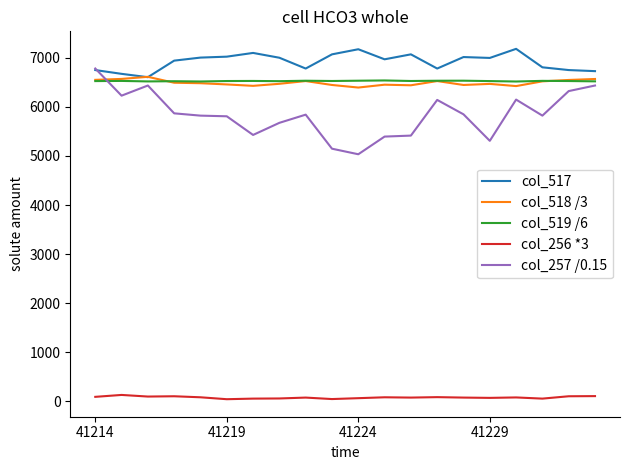

Which series has the largest total across all categories?

col_517